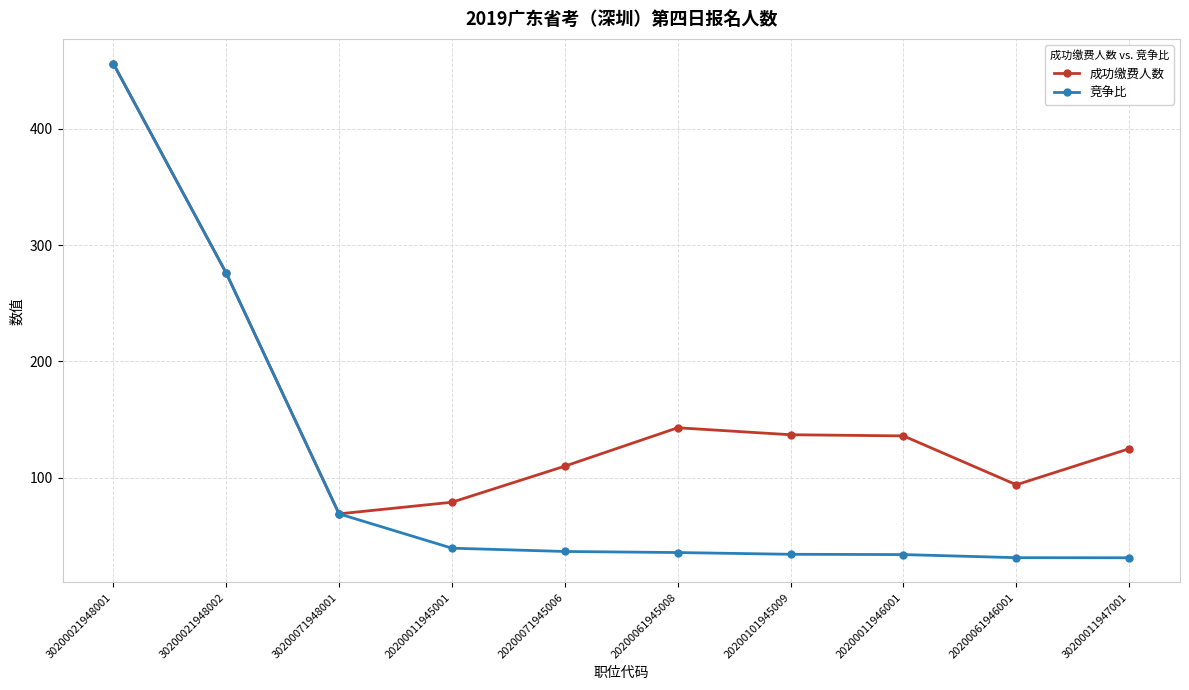

What is the label of the 1st point from the left?

30200021948001